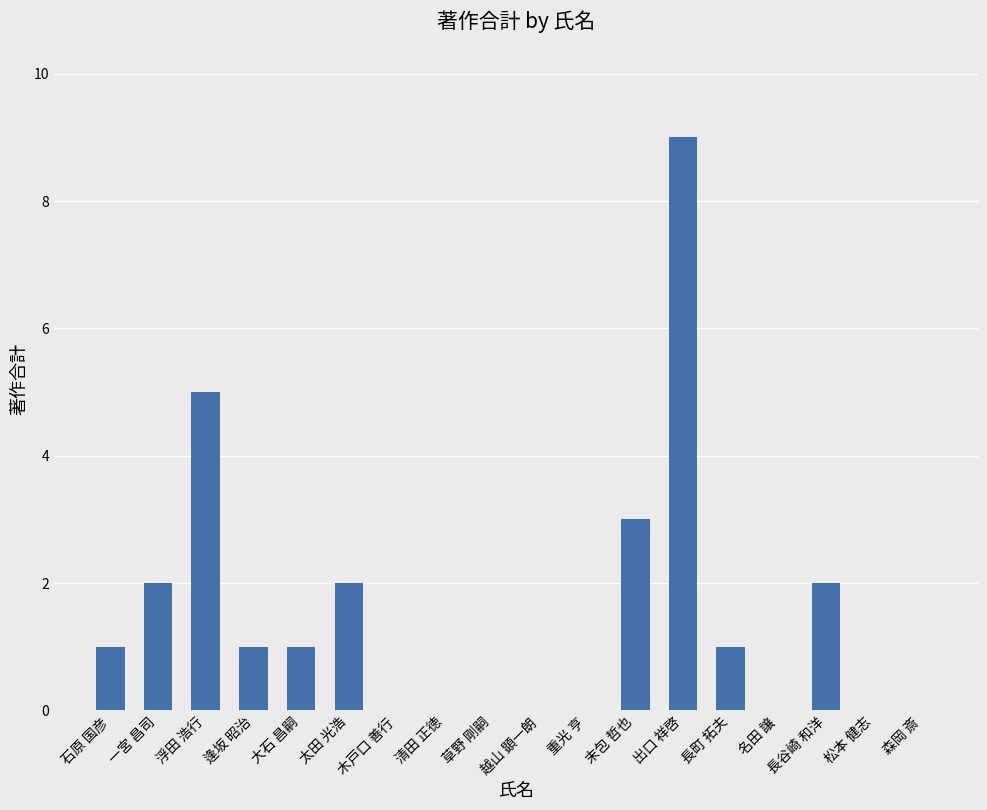

Which has a higher value, 一宮 昌司 or 長町 拓夫?

一宮 昌司